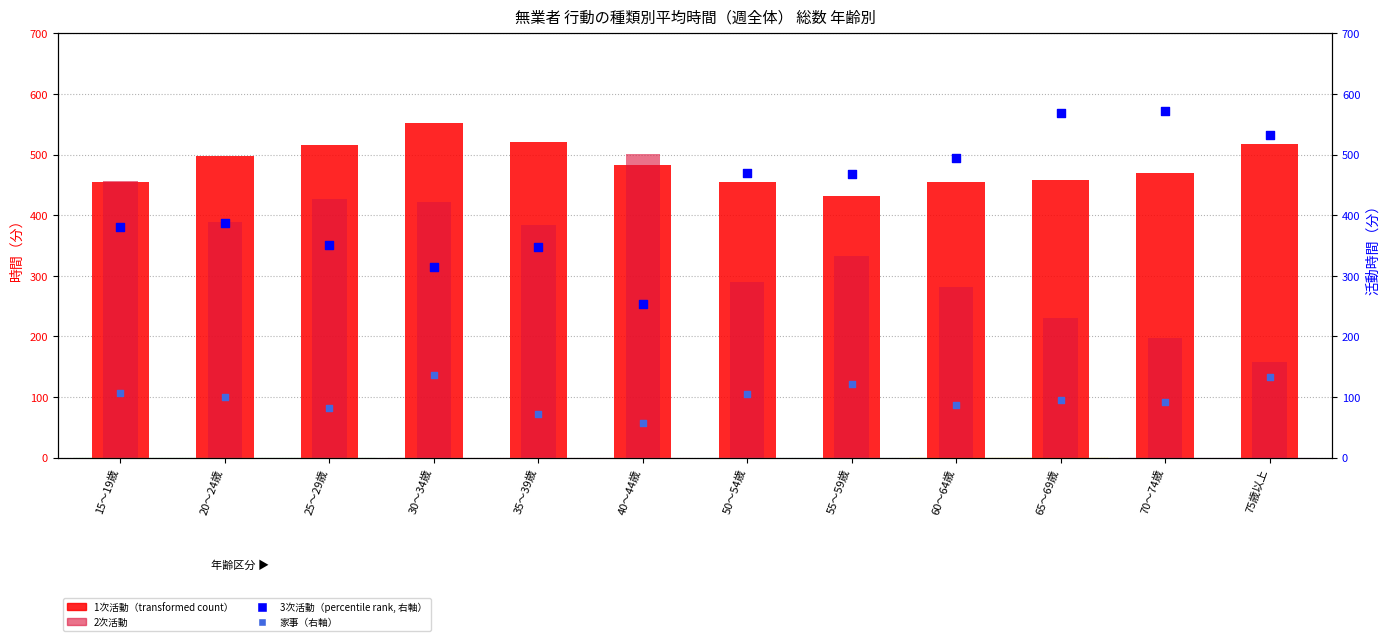

Which series has the widest spread of Y values?

2次活動